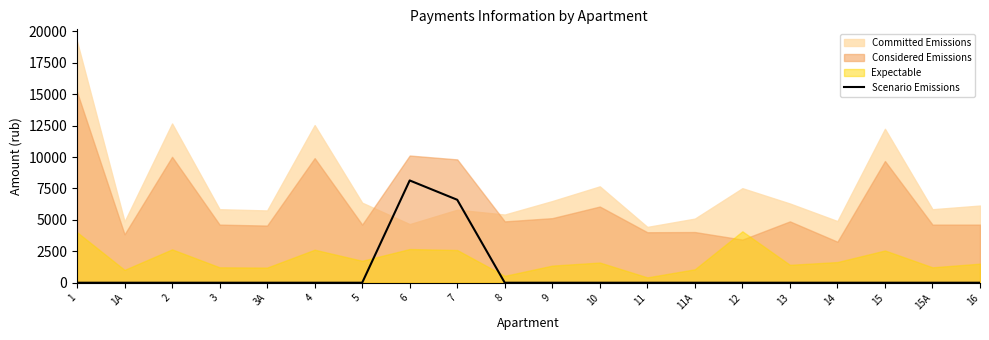

What is the difference between the maximum and minimum values?

8136.1